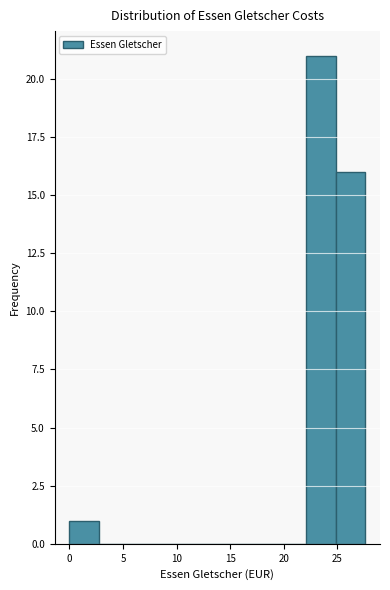

Reading left to right, transcribe this chart: for each bar, give the range it covers on the x-axis and its height. Neither the bar edges nor the heights are printed on the chart, so give them approximately, as read against the axes.

0.0 to 3.0: 1
3.0 to 5.5: 0
5.5 to 8.5: 0
8.5 to 11.0: 0
11.0 to 14.0: 0
14.0 to 16.5: 0
16.5 to 19.5: 0
19.5 to 22.0: 0
22.0 to 25.0: 21
25.0 to 27.5: 16